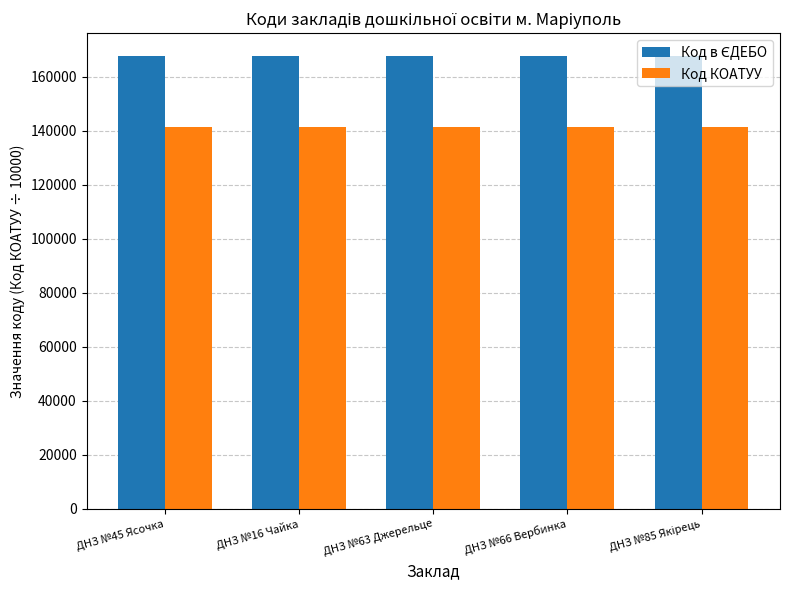

At how many categories does at least one series exceed 158187?

5